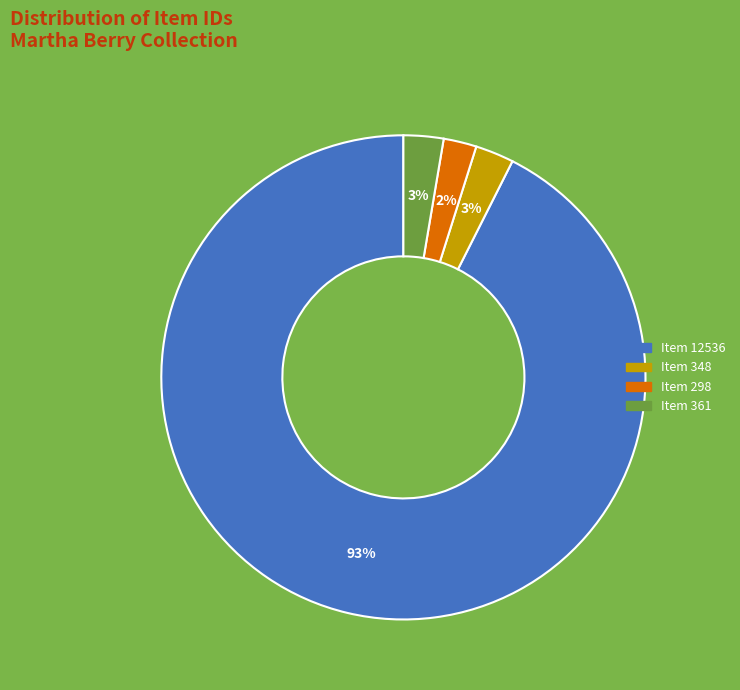

True or false: Item 298 accounts for 2% of the total.

True